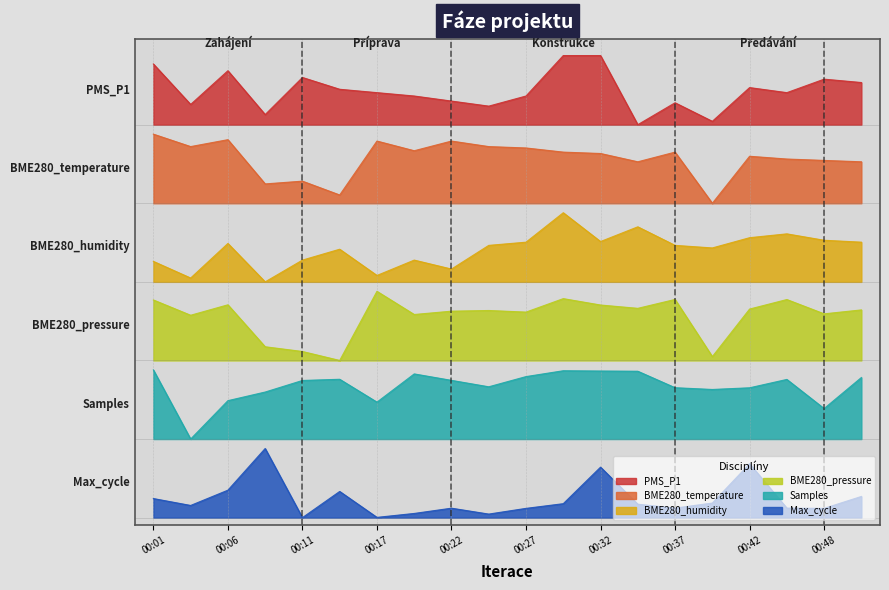

What is the total value across all series at 00:30?

20.8